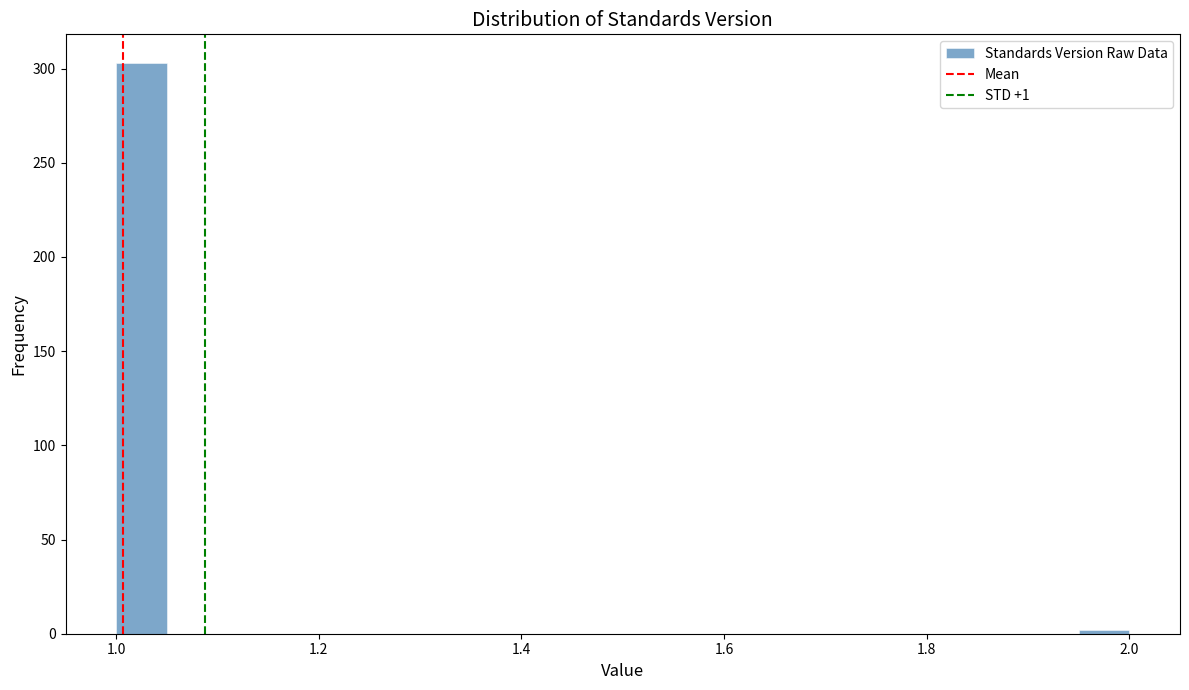

Around what value on the x-axis is the tallest bar? Give the approximate position of its centre, as read against the axis.

1.02